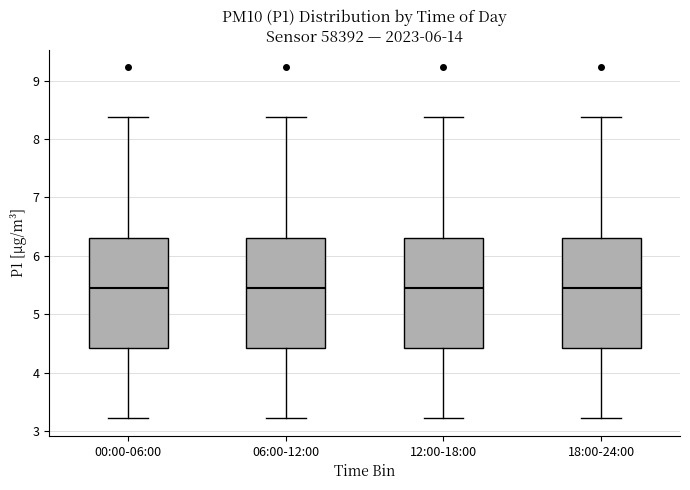

Reading left to right, transcribe this box plot: for each box, give where its median line is, the range the box spans, and where its two whiskers end, as read against the y-axis. The values are not printed on the chart, so give them approximately, as read against the axis.

00:00-06:00: median 5.5, box 4.4 to 6.3, whiskers 3.2 to 8.4
06:00-12:00: median 5.5, box 4.4 to 6.3, whiskers 3.2 to 8.4
12:00-18:00: median 5.5, box 4.4 to 6.3, whiskers 3.2 to 8.4
18:00-24:00: median 5.5, box 4.4 to 6.3, whiskers 3.2 to 8.4